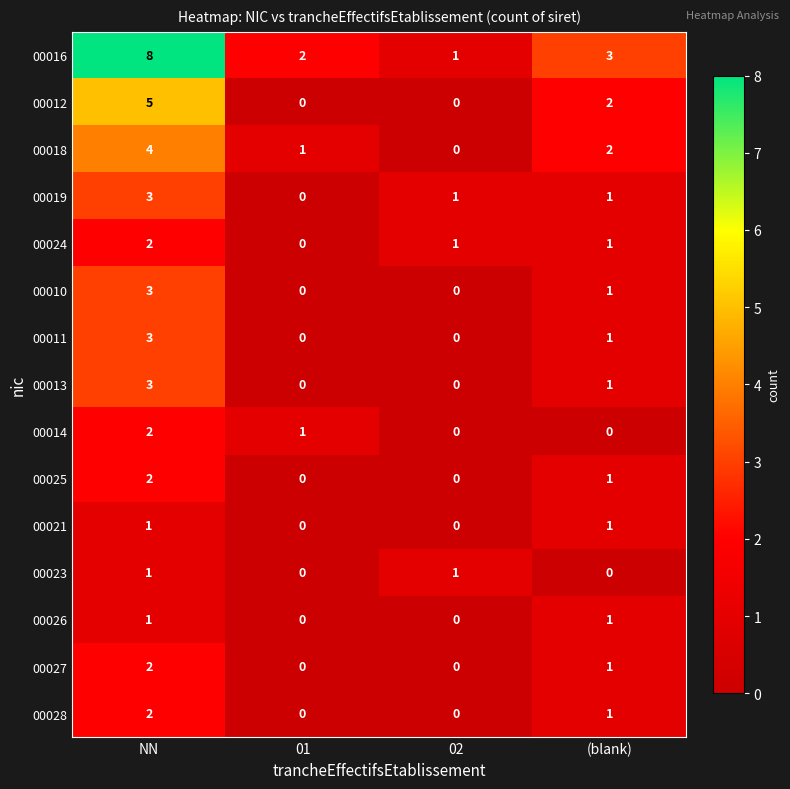

How many categories are shown in the chart?

4